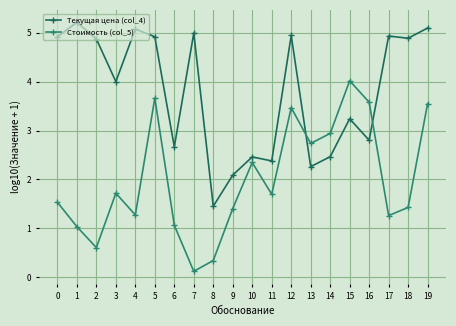

At how many categories does at least one series exceed 0?

20